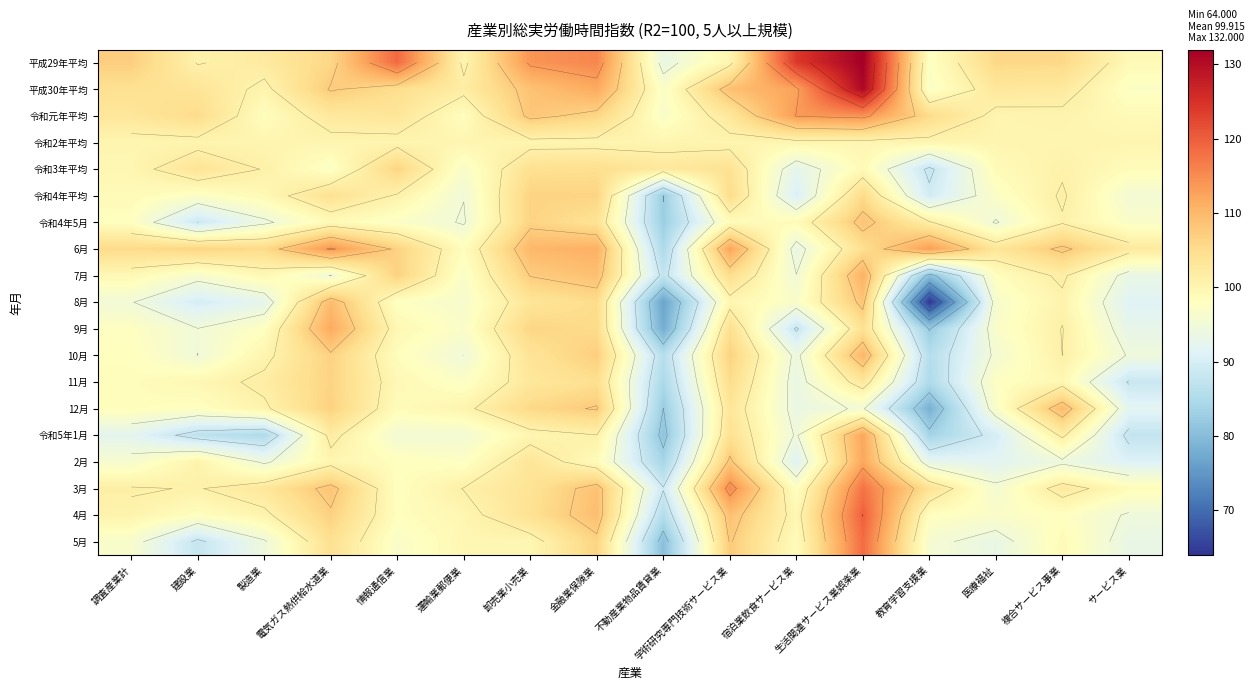

At which label does 8月 reach its minimum?

教育学習支援業